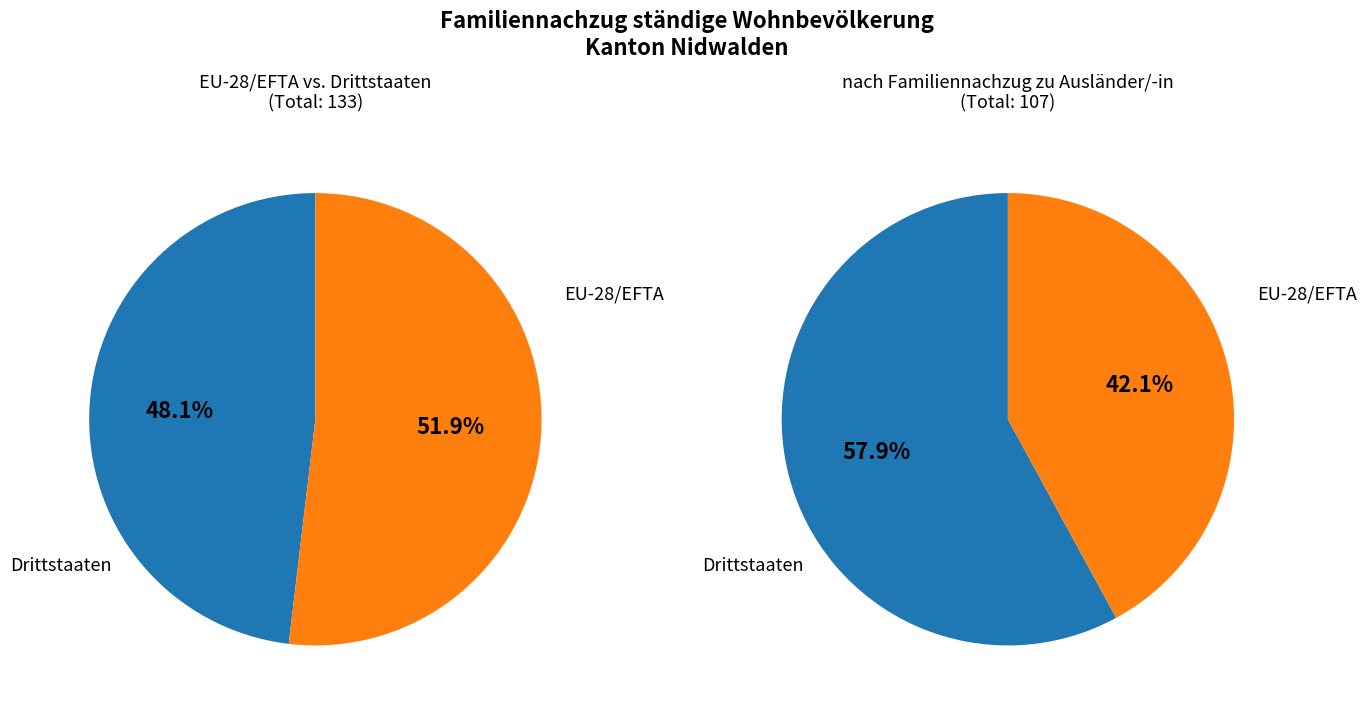

Is it true that EU-28/EFTA is 59% of the pie?

False